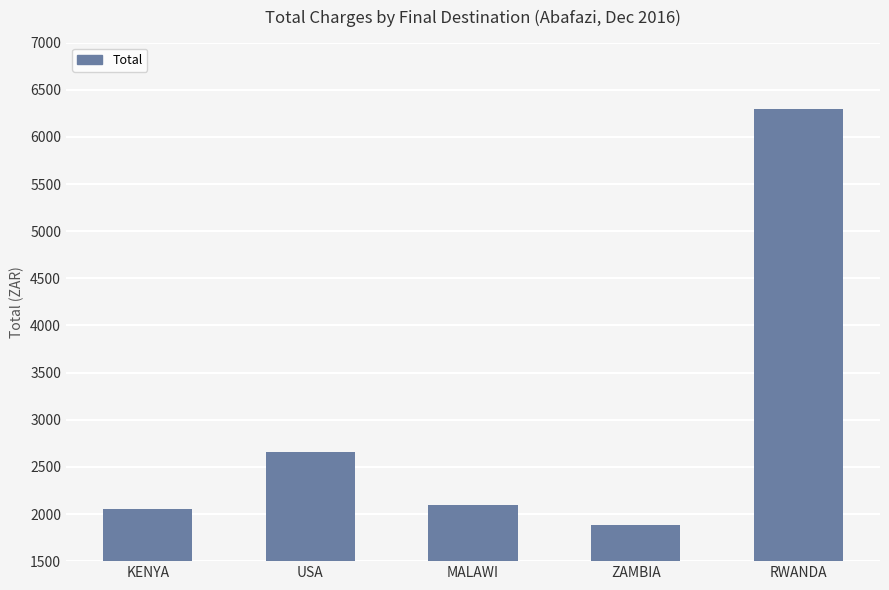

How many bars are there in total?

5